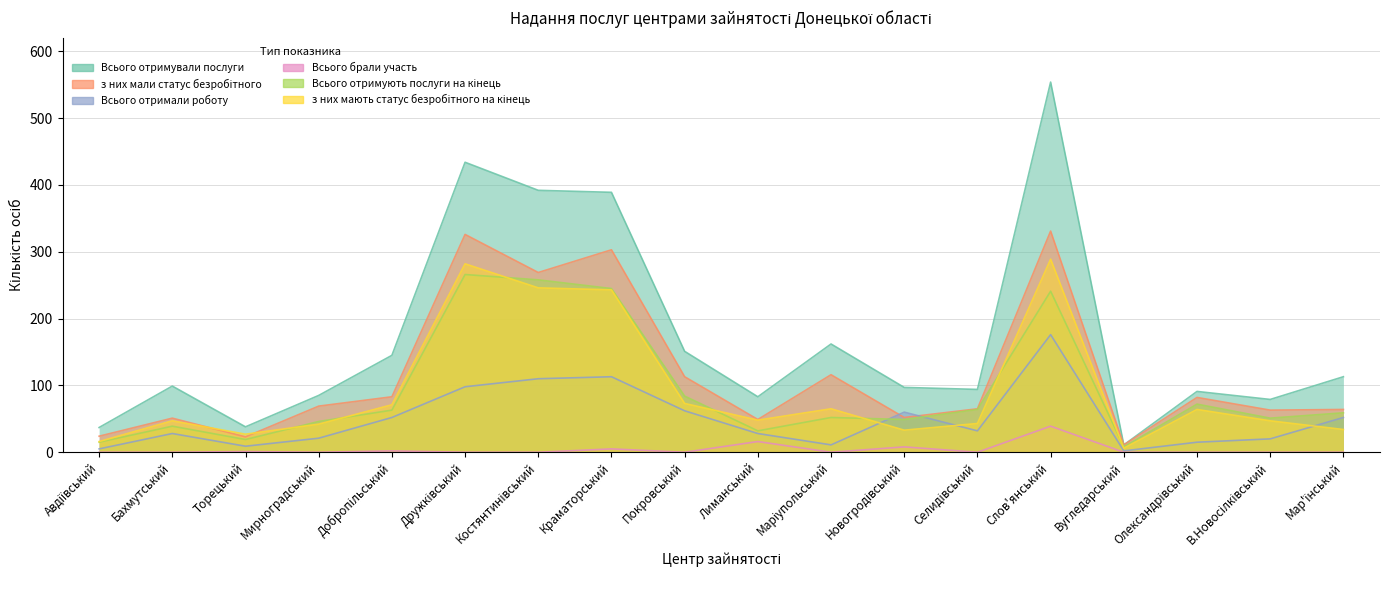

How many lines are shown in the chart?

6